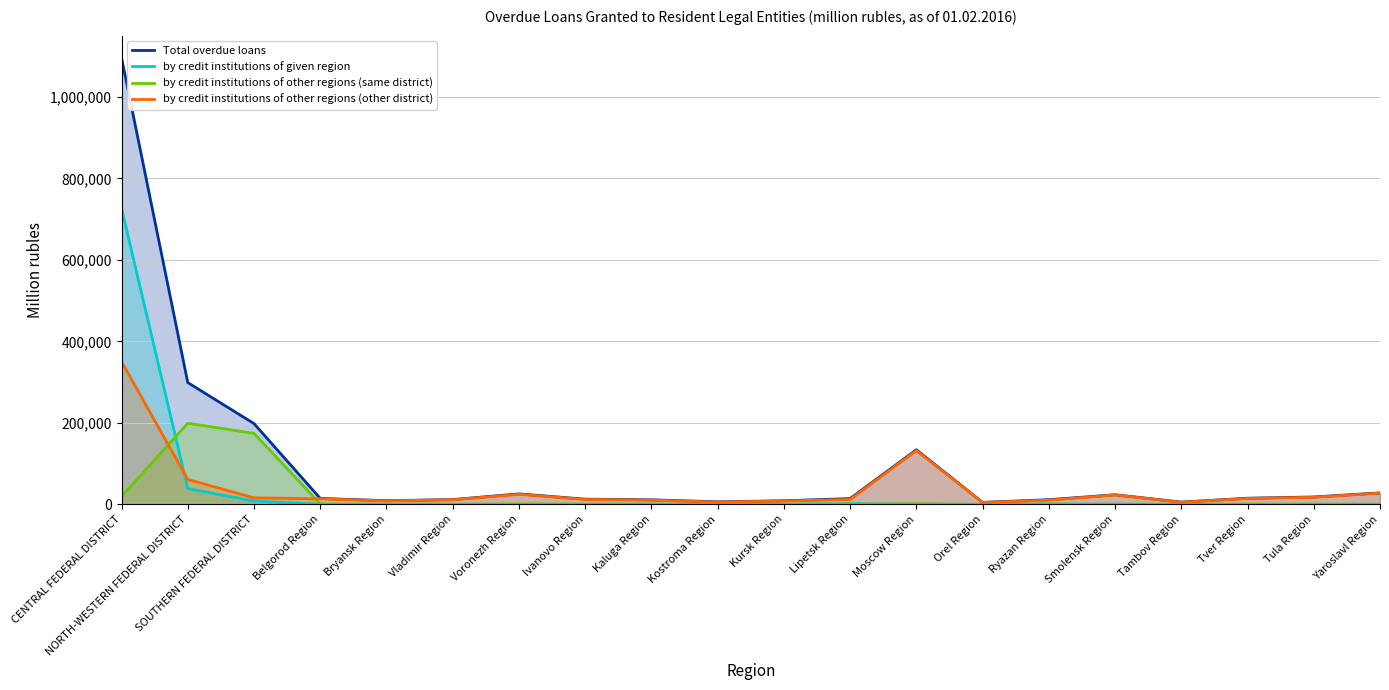

Reading left to right, list all the values displayed in this chart.

Total overdue loans: CENTRAL FEDERAL DISTRICT=1095937	NORTH-WESTERN FEDERAL DISTRICT=298982	SOUTHERN FEDERAL DISTRICT=198299	Belgorod Region=14571	Bryansk Region=9010	Vladimir Region=11757	Voronezh Region=25719	Ivanovo Region=12739	Kaluga Region=11160	Kostroma Region=6201	Kursk Region=8817	Lipetsk Region=14144	Moscow Region=134059	Orel Region=4851	Ryazan Region=11434	Smolensk Region=23621	Tambov Region=5557	Tver Region=15086	Tula Region=18137	Yaroslavl Region=28191
by credit institutions of given region: CENTRAL FEDERAL DISTRICT=726330	NORTH-WESTERN FEDERAL DISTRICT=38660	SOUTHERN FEDERAL DISTRICT=8007	Belgorod Region=79	Bryansk Region=0	Vladimir Region=126	Voronezh Region=0	Ivanovo Region=200	Kaluga Region=527	Kostroma Region=435	Kursk Region=42	Lipetsk Region=1703	Moscow Region=164	Orel Region=2	Ryazan Region=797	Smolensk Region=280	Tambov Region=96	Tver Region=64	Tula Region=100	Yaroslavl Region=187
by credit institutions of other regions (same district): CENTRAL FEDERAL DISTRICT=19404	NORTH-WESTERN FEDERAL DISTRICT=199149	SOUTHERN FEDERAL DISTRICT=174305	Belgorod Region=939	Bryansk Region=494	Vladimir Region=336	Voronezh Region=990	Ivanovo Region=474	Kaluga Region=311	Kostroma Region=166	Kursk Region=425	Lipetsk Region=387	Moscow Region=1737	Orel Region=279	Ryazan Region=284	Smolensk Region=340	Tambov Region=370	Tver Region=506	Tula Region=567	Yaroslavl Region=432
by credit institutions of other regions (other district): CENTRAL FEDERAL DISTRICT=350202	NORTH-WESTERN FEDERAL DISTRICT=61173	SOUTHERN FEDERAL DISTRICT=15987	Belgorod Region=13553	Bryansk Region=8516	Vladimir Region=11295	Voronezh Region=24729	Ivanovo Region=12065	Kaluga Region=10323	Kostroma Region=5599	Kursk Region=8350	Lipetsk Region=12054	Moscow Region=132158	Orel Region=4571	Ryazan Region=10352	Smolensk Region=23000	Tambov Region=5092	Tver Region=14516	Tula Region=17471	Yaroslavl Region=27572